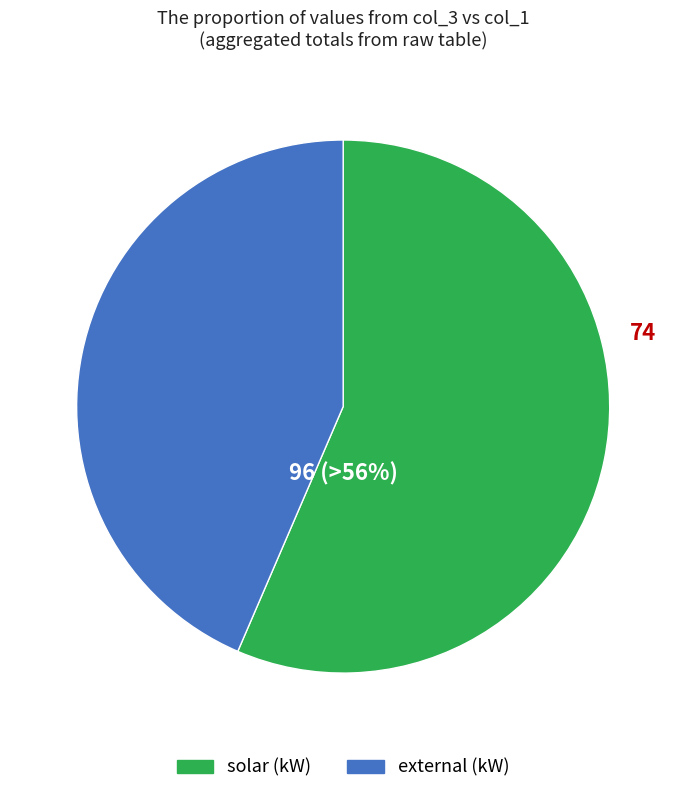

Is there a majority slice in this chart?

Yes